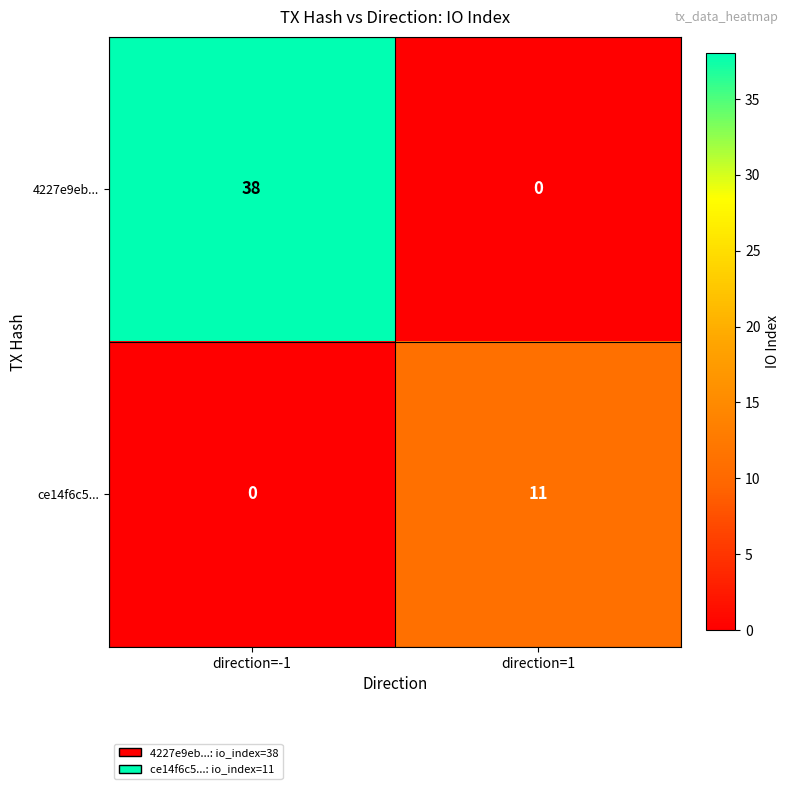

Rank the series by their average value, from highest to lowest.

4227e9eb..., ce14f6c5...